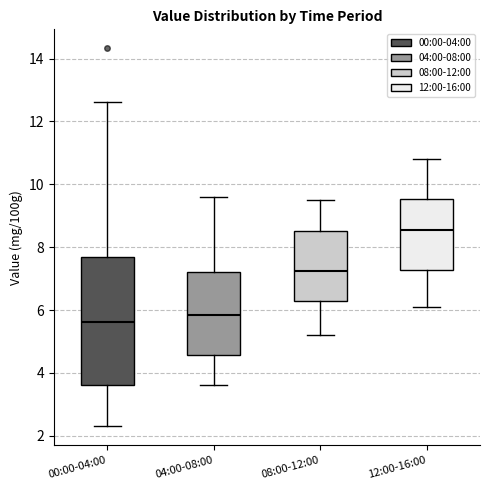

Comparing the boxes themselves (not the whiskers), which one is the tallest?

00:00-04:00